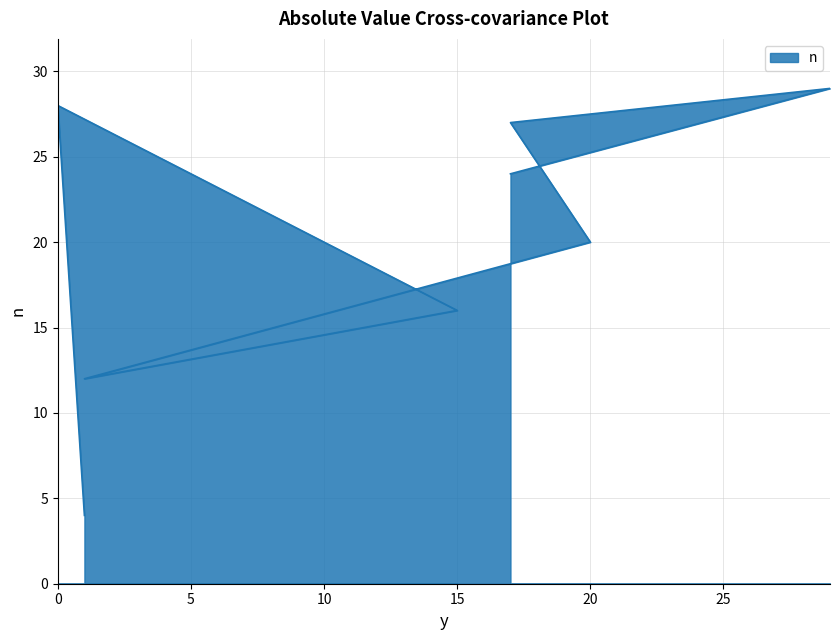

Is it true that the value at 0 is 49?

False